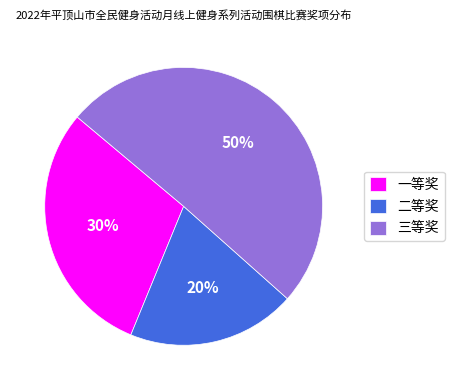

To the nearest percent, what portion does 二等奖 represent?

20%